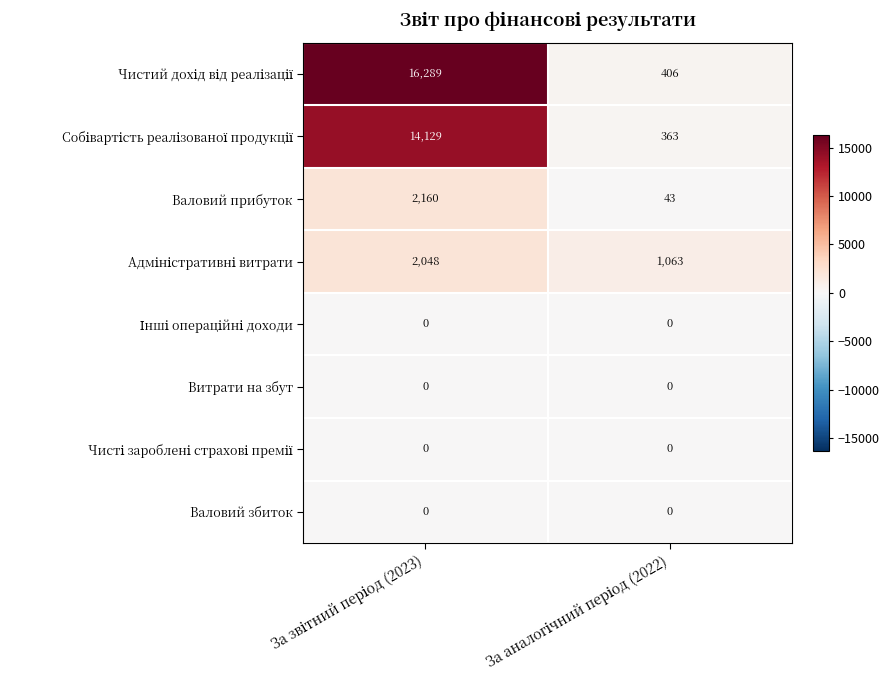

What is the maximum value shown in the chart?

16289